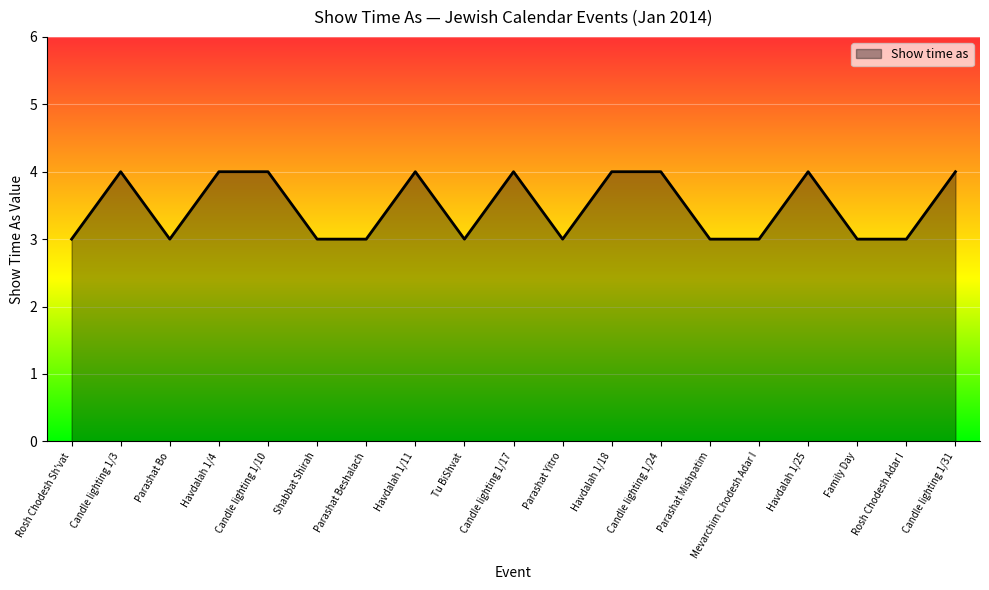

What is the approximate value at Family Day?

3